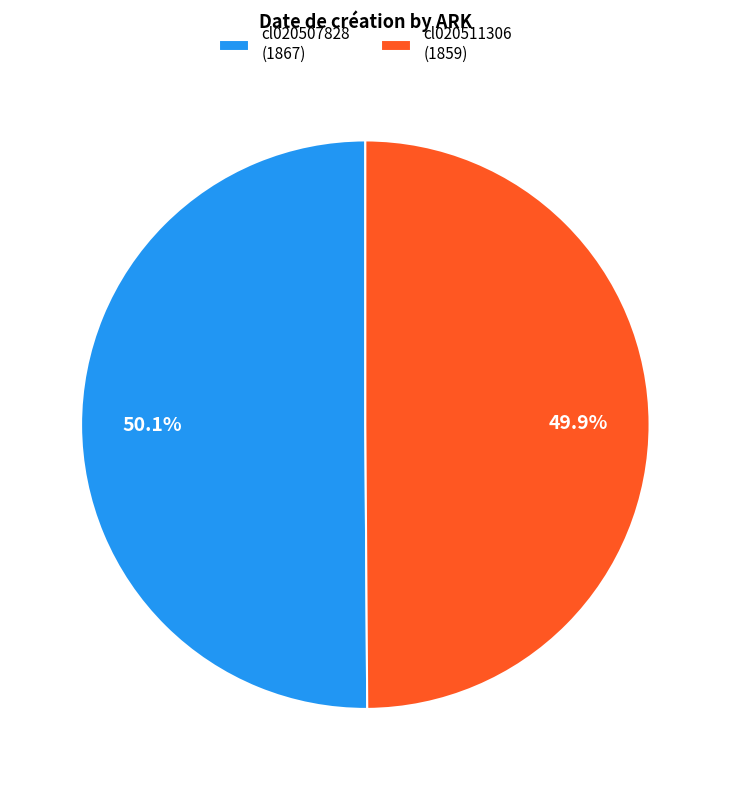

To the nearest percent, what percentage of the pie is cl020507828?

50%